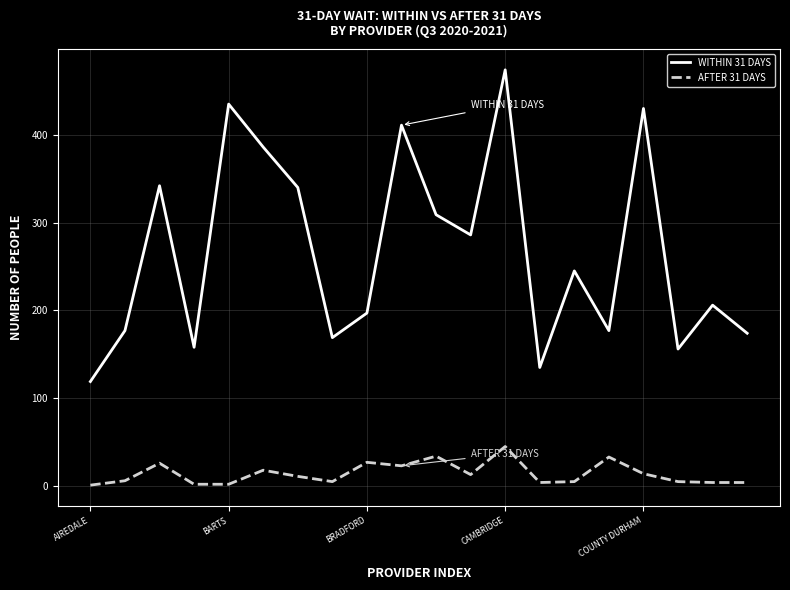

At how many categories does at least one series exceed 83?

20